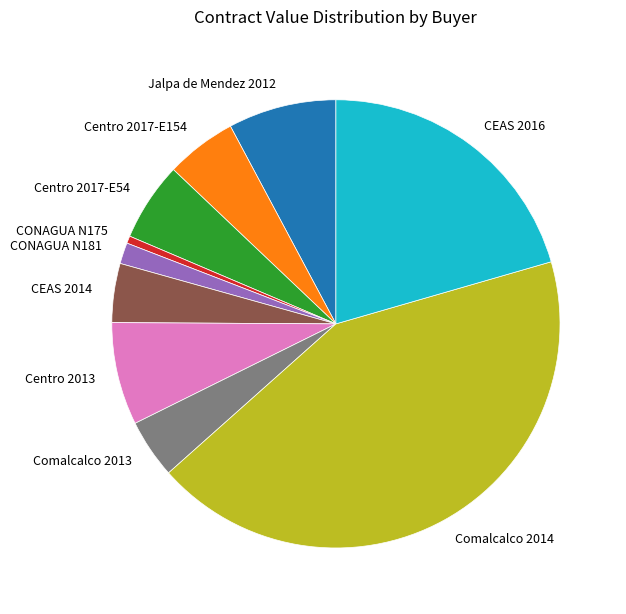

Which slice is the largest?

Comalcalco 2014